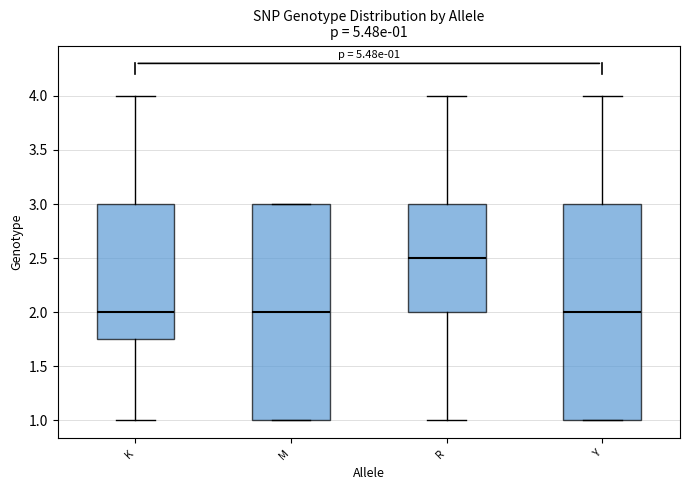

Which box has the highest median line?

R